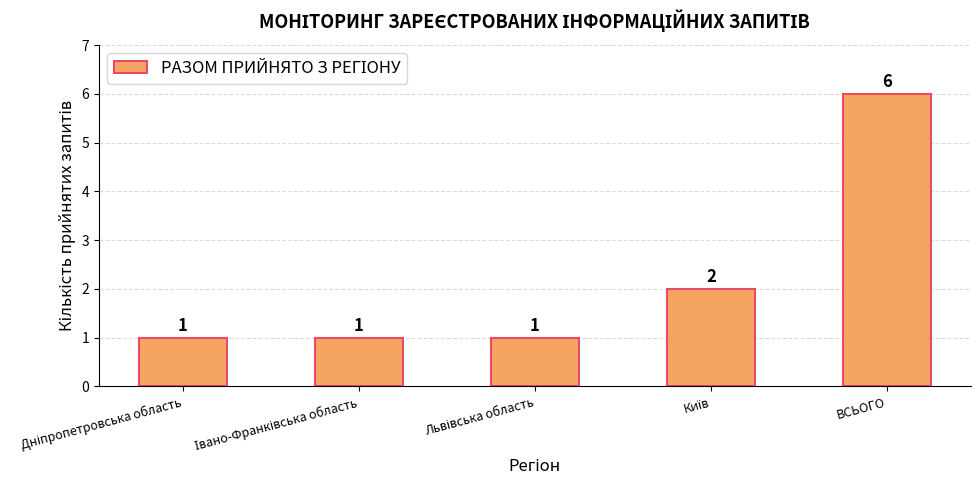

What position from the left is ВСЬОГО?

5